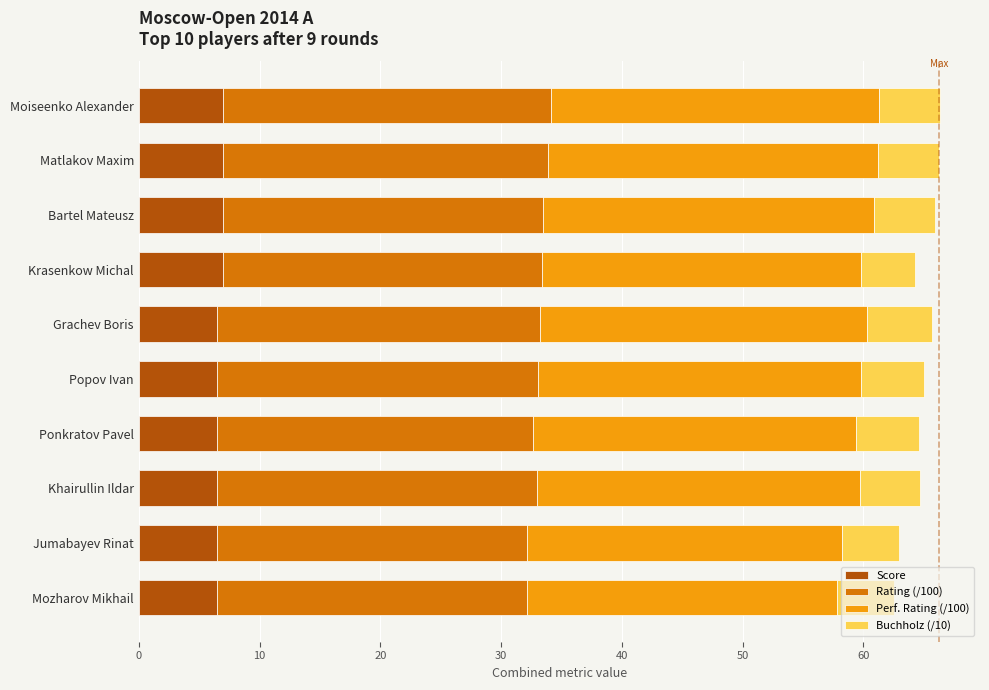

What is the total value across all series at Popov Ivan?

65.0